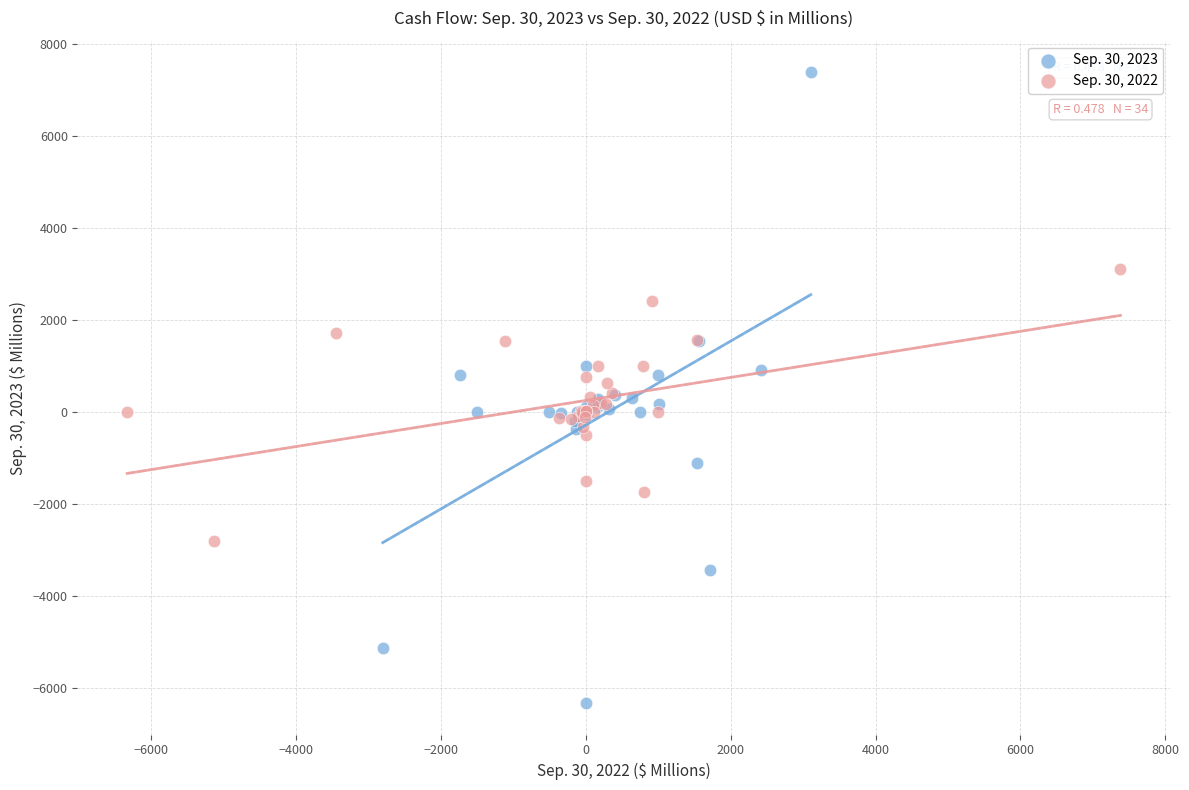

Which series has the largest Y range (max minus min)?

Sep. 30, 2023